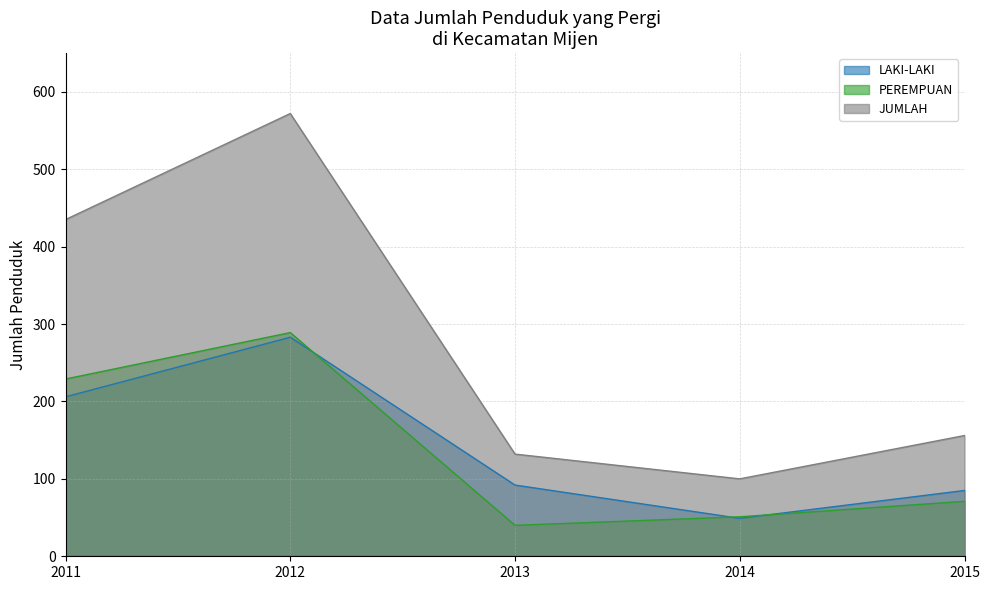

What is the value of the PEREMPUAN point at the 1st from the left?

229